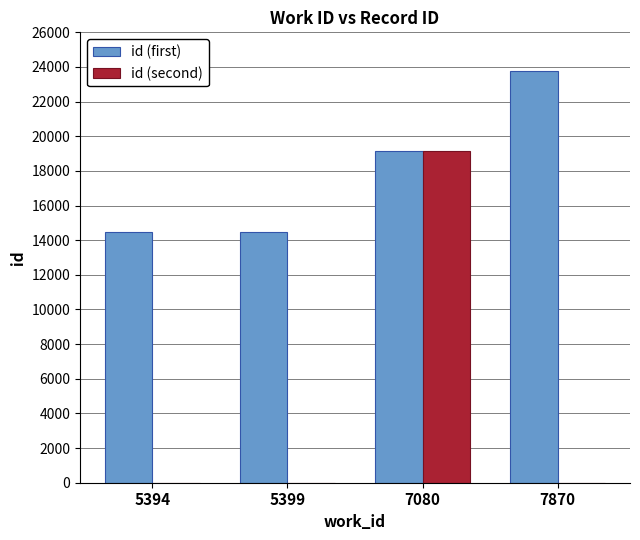

Which series has the largest total across all categories?

id (first)